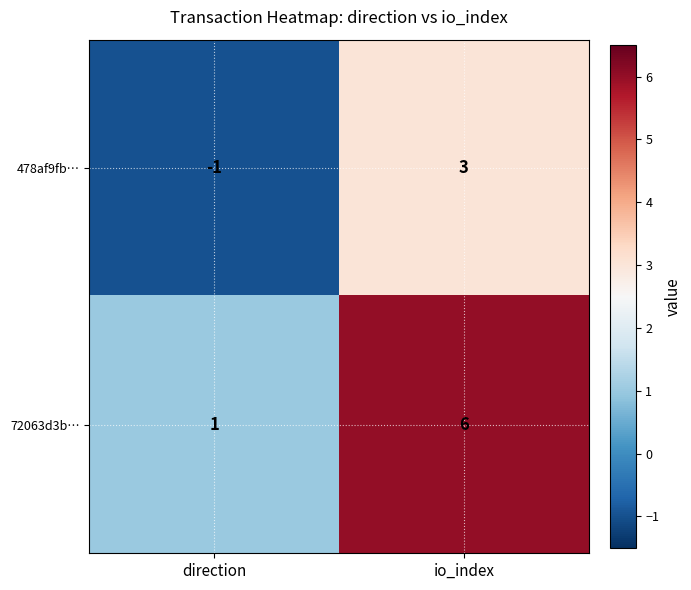

Read the 72063d3b… value at io_index.

6